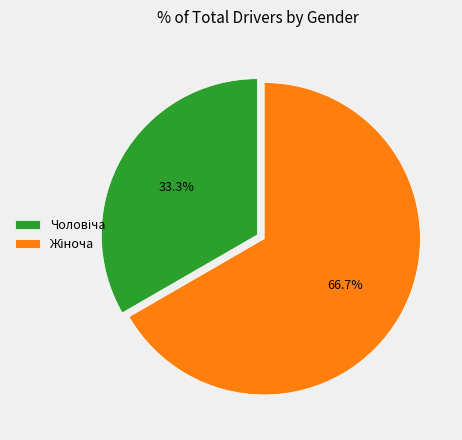

Does any single category account for the majority?

Yes